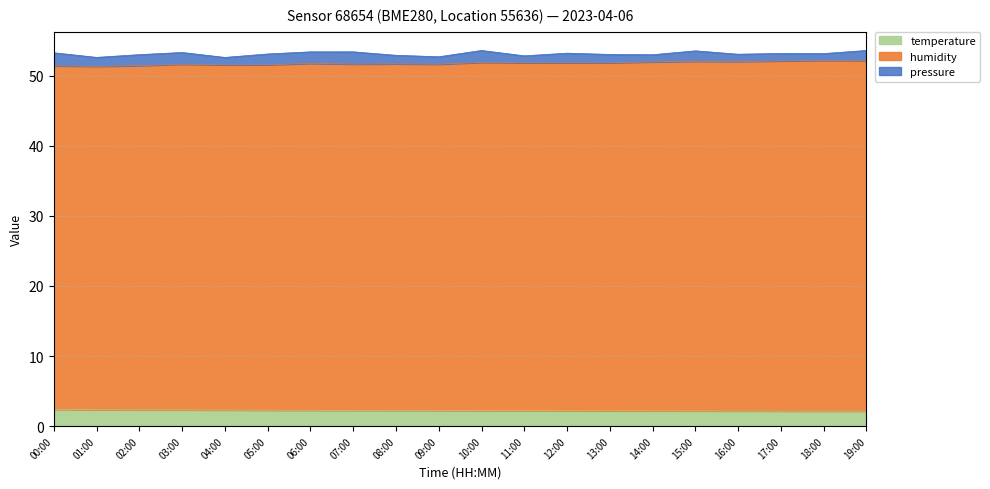

How many temperature values are between 2 and 3?

20